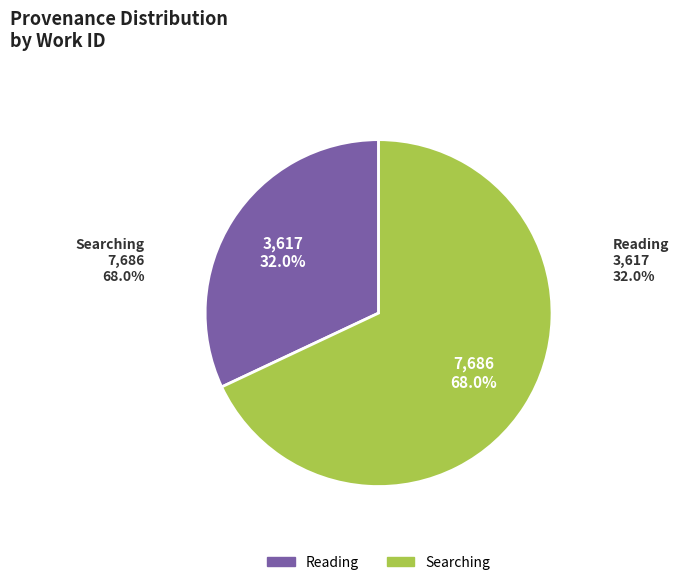

Rank the categories by value from highest to lowest.

Searching, Reading